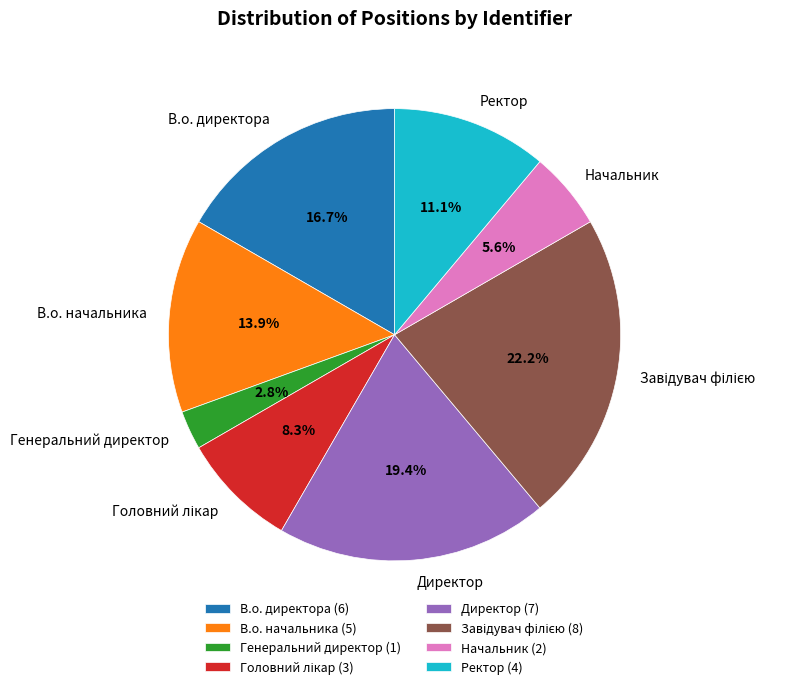

To the nearest percent, what percentage of the pie is В.о. начальника?

14%